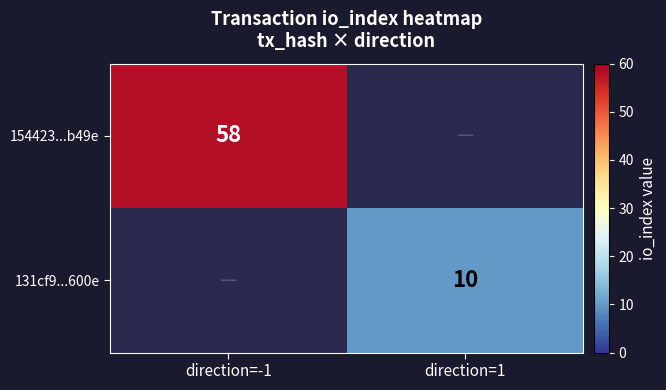

True or false: 131cf9...600e has a value of 3.1 at direction=1.

False